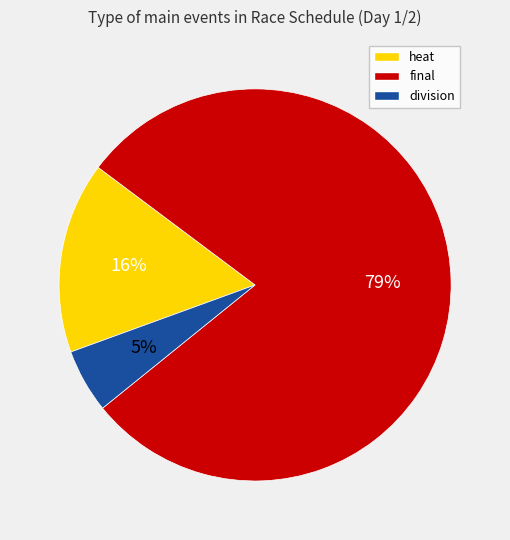

Does final account for over 50% of the chart?

Yes